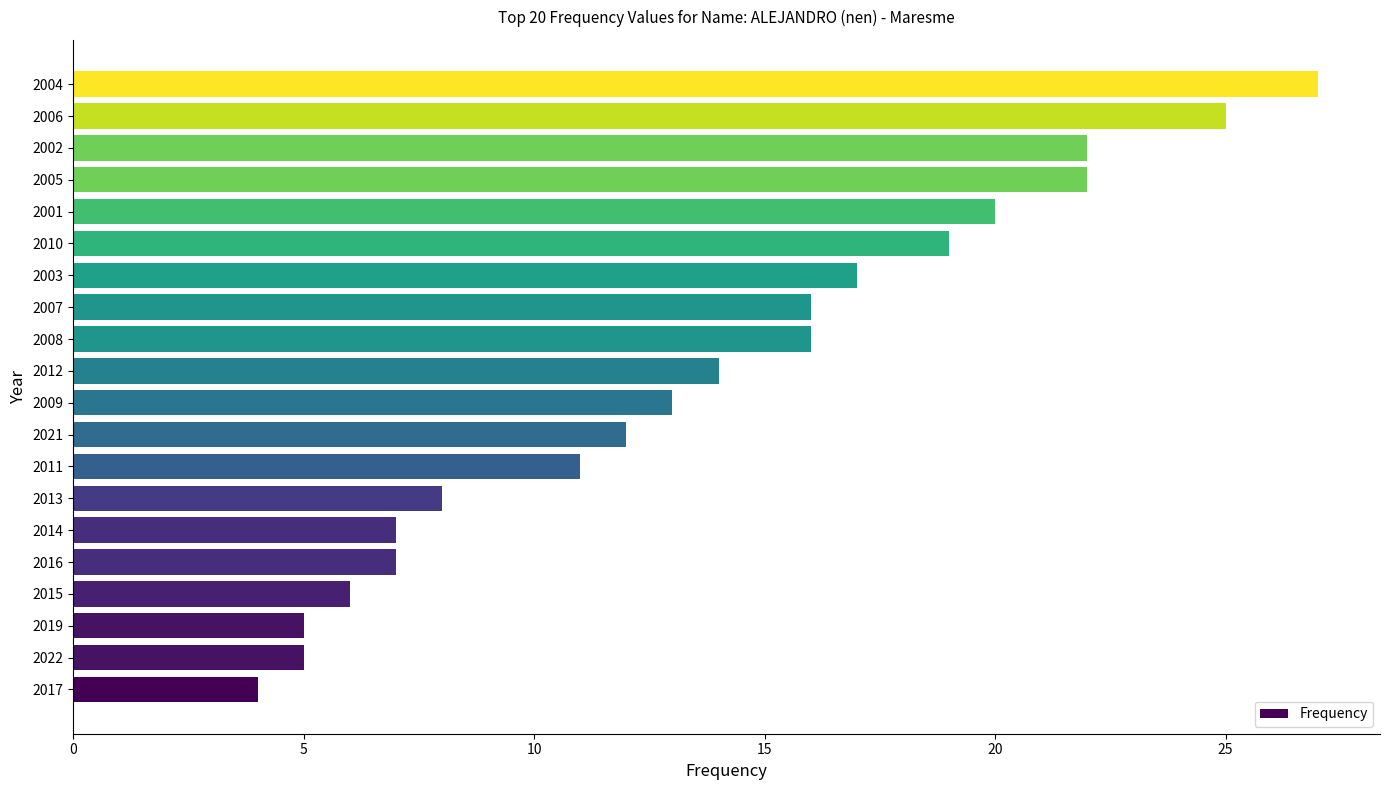

Which label corresponds to the smallest value in the chart?

2017